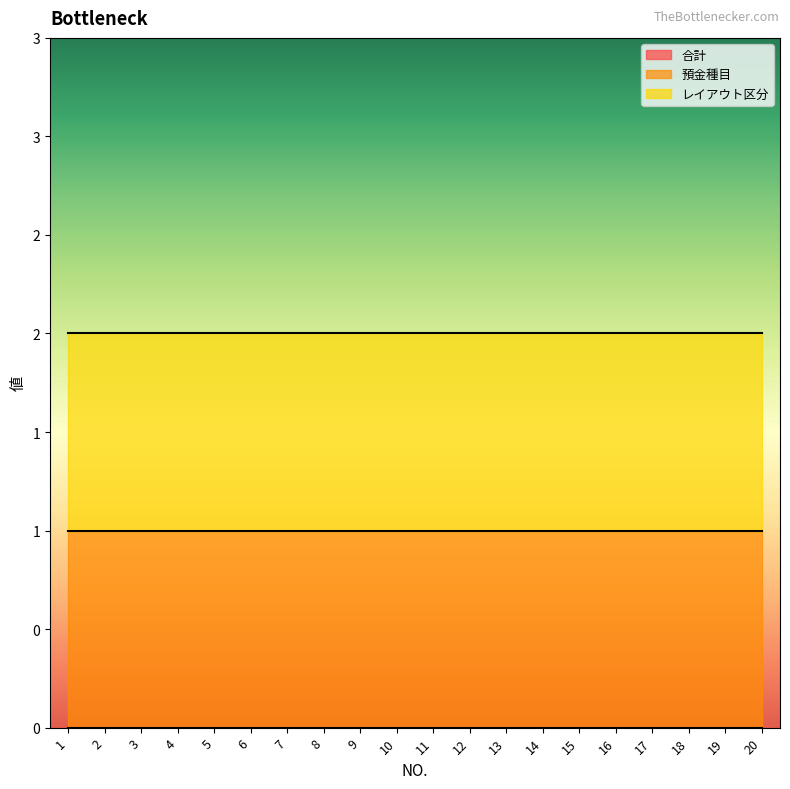

List the labels in order of レイアウト区分 value, smallest first.

1, 2, 3, 4, 5, 6, 7, 8, 9, 10, 11, 12, 13, 14, 15, 16, 17, 18, 19, 20